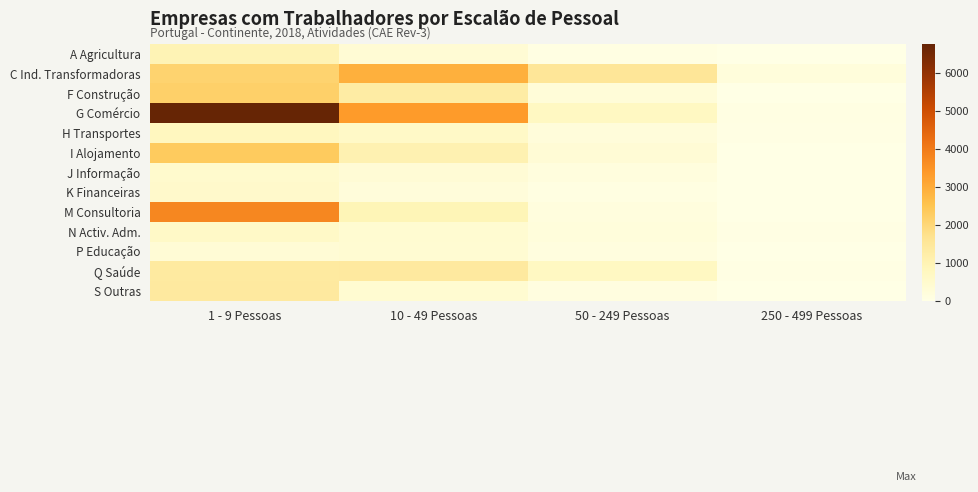

Count the number of categories in the chart.

4